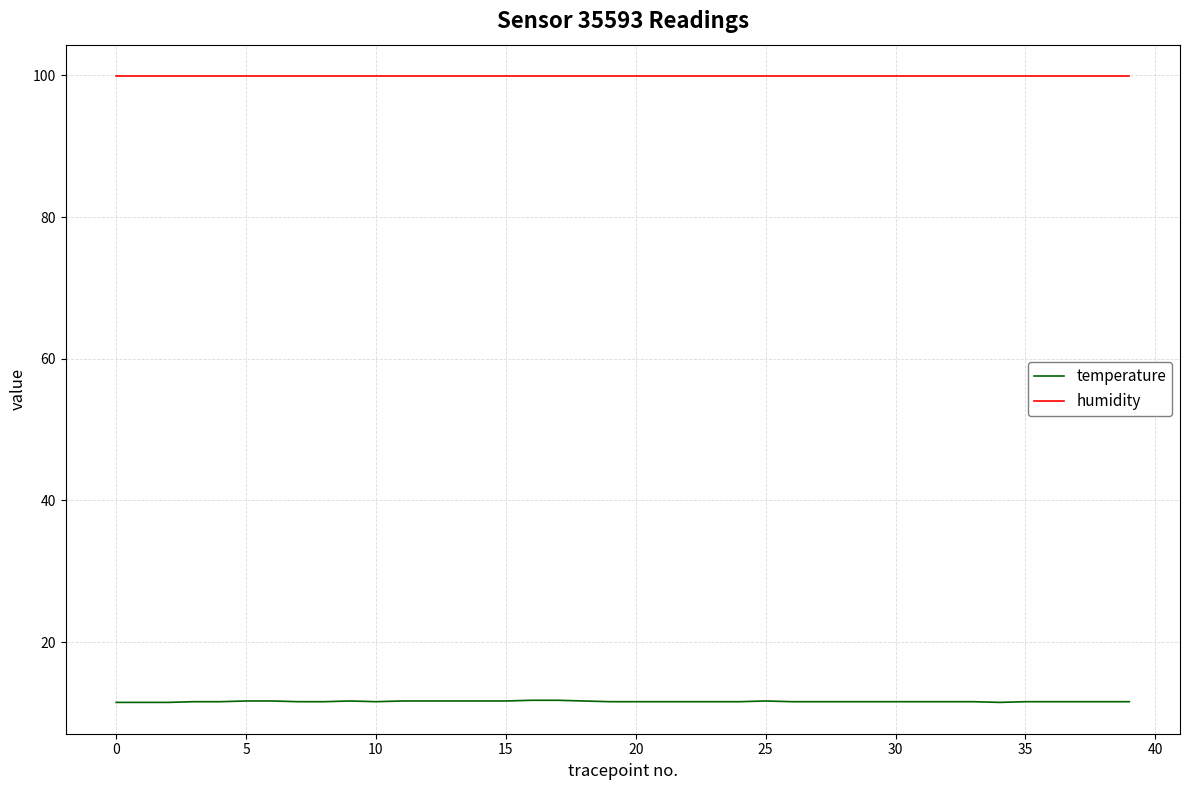

What is the minimum value for temperature?

11.5